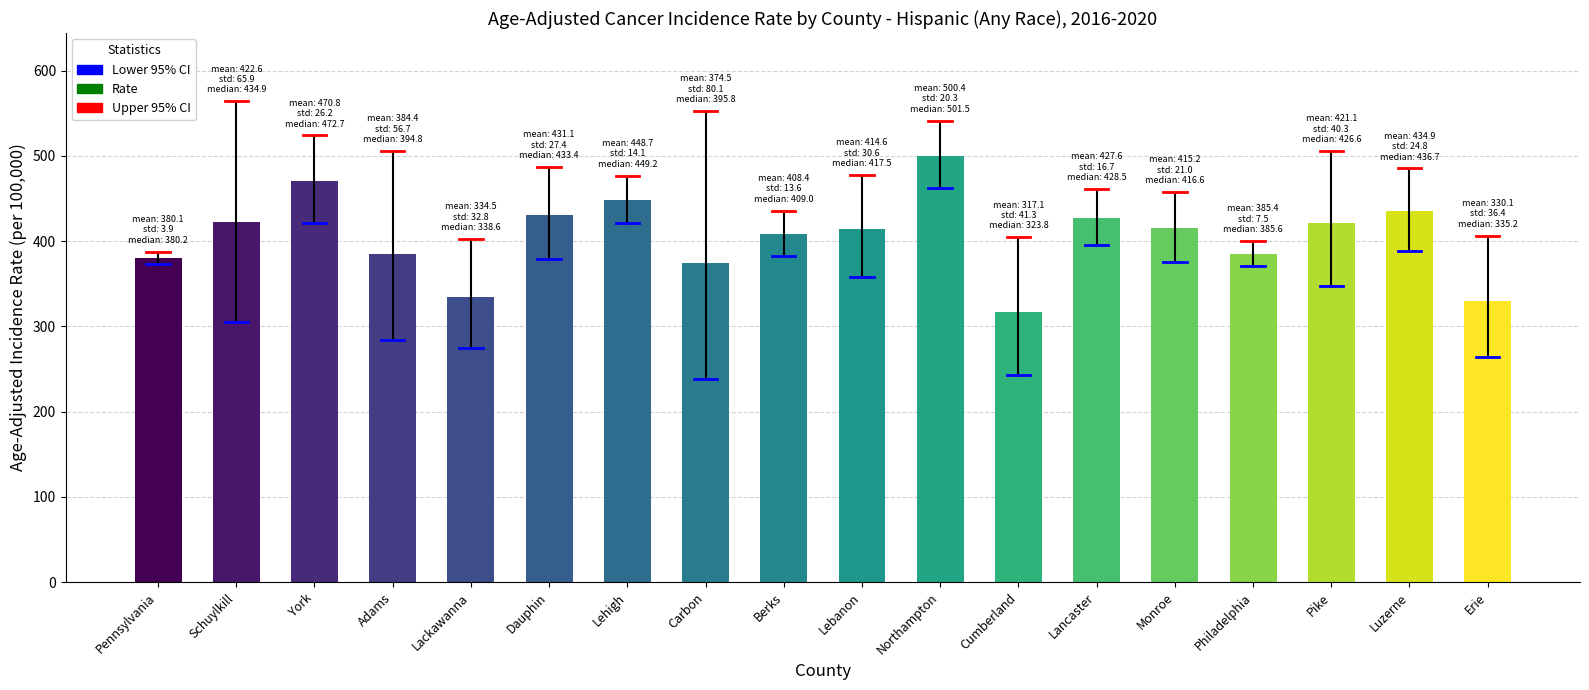

What is the difference between the values at Lehigh and Pennsylvania?

68.6